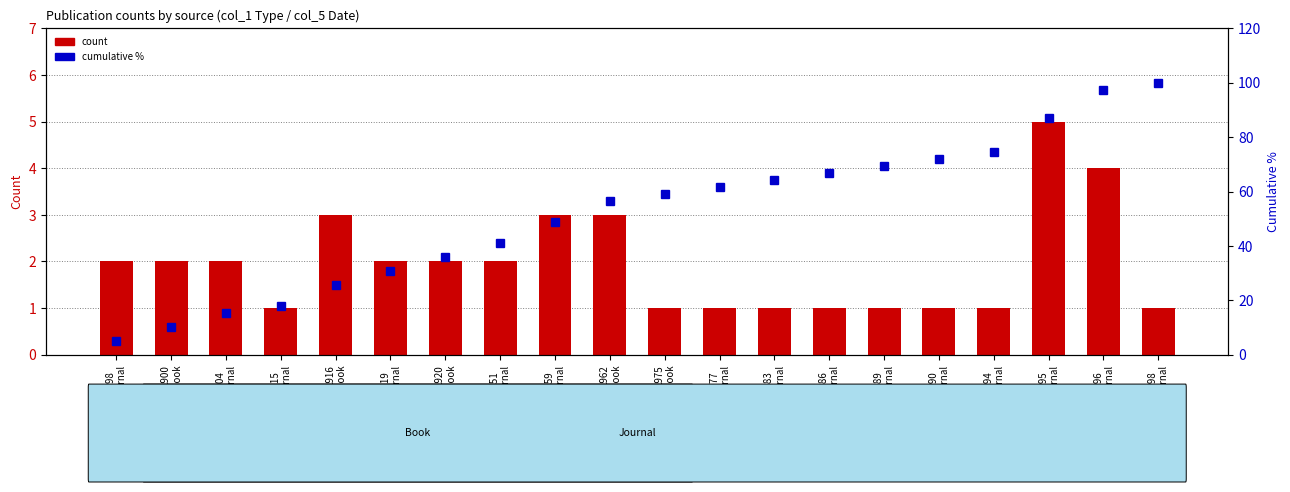

What is the maximum value for cumulative %?

100.0